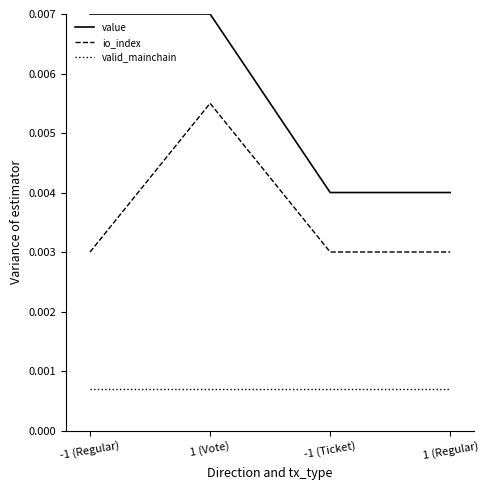

What are all the series names shown in the legend?

value, io_index, valid_mainchain